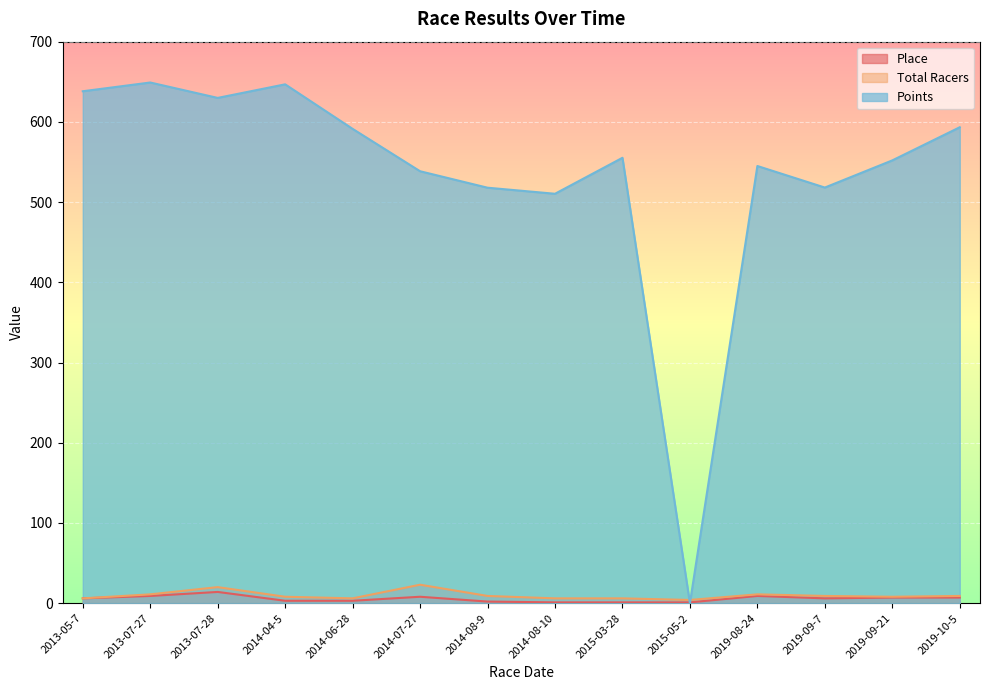

Is the value of Total Racers at 2014-08-9 greater than the value of Place at 2019-08-24?

No